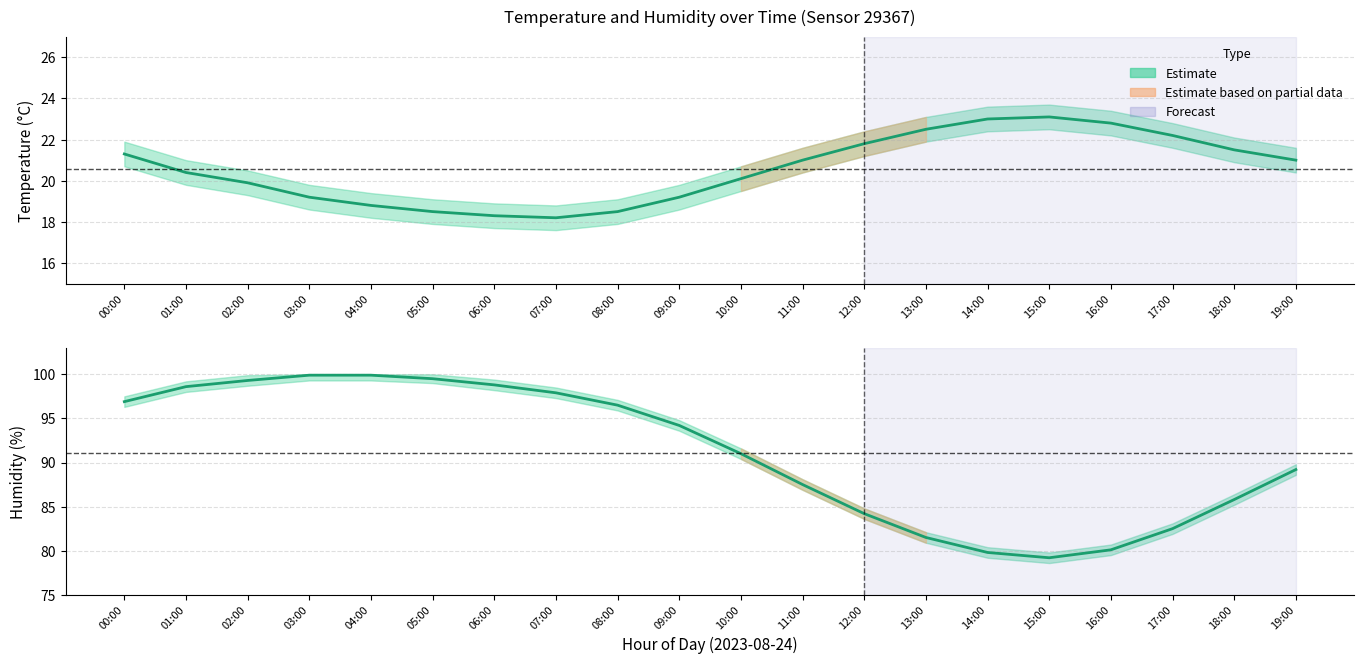

How many lines are shown in the chart?

2